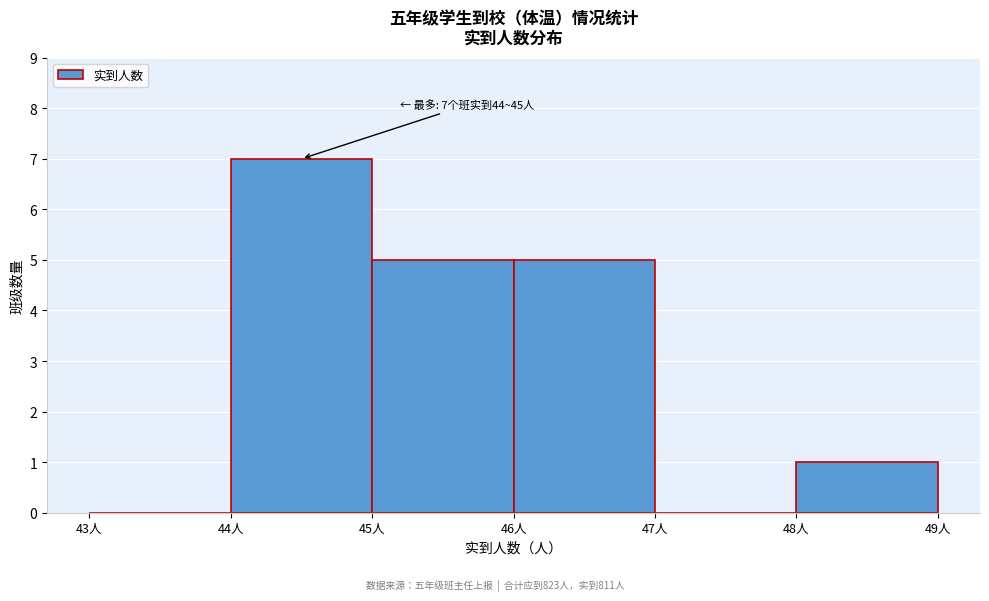

Over which range of the x-axis is the bar tallest?

44 to 45